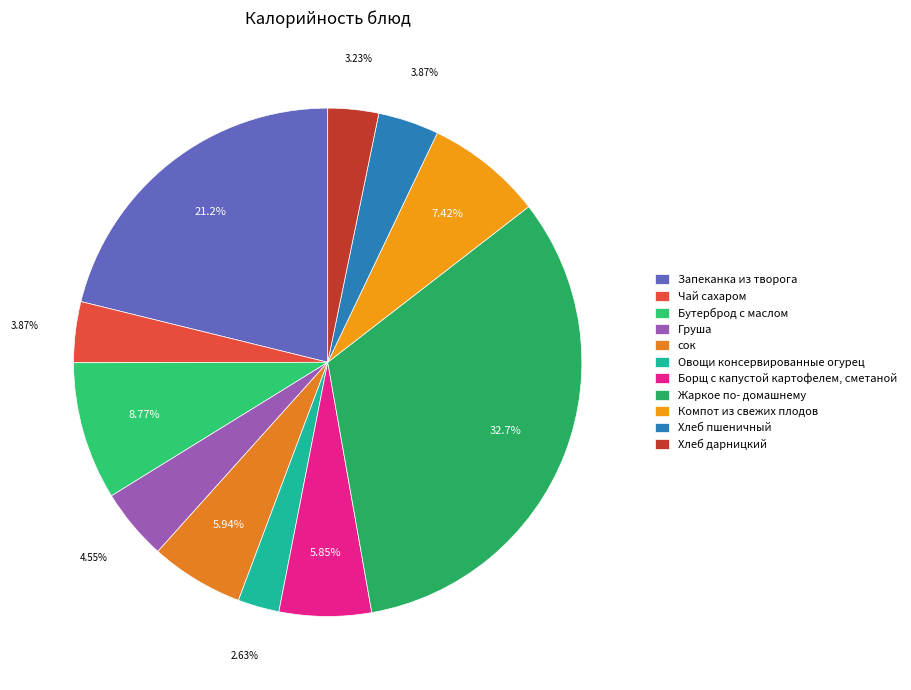

Is it true that Жаркое по- домашнему is 33% of the pie?

True